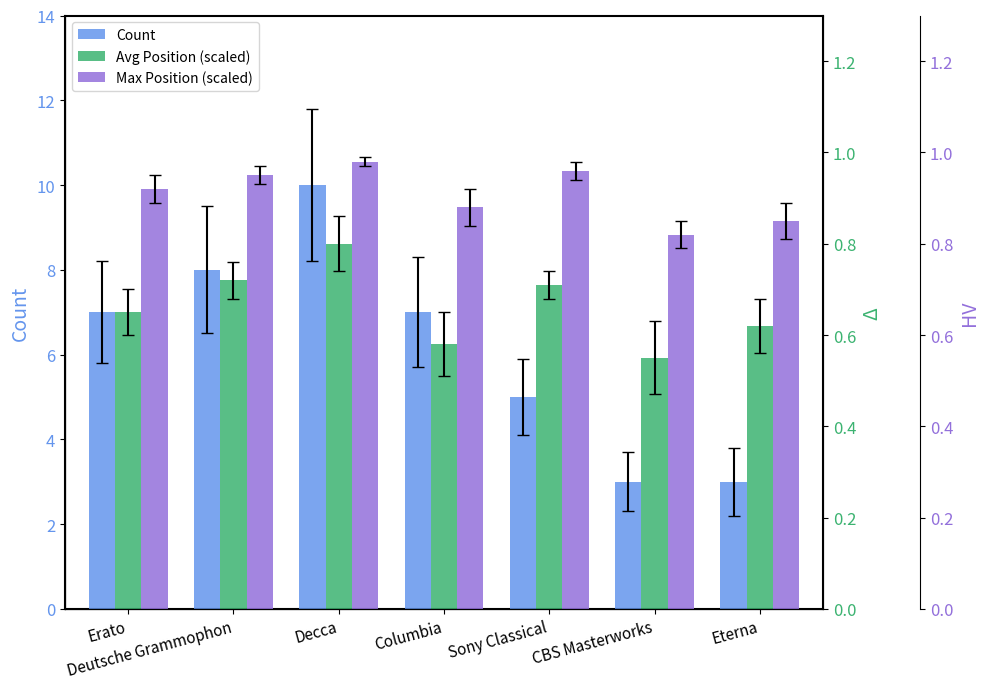

What is the label of the 6th bar from the left?

CBS Masterworks